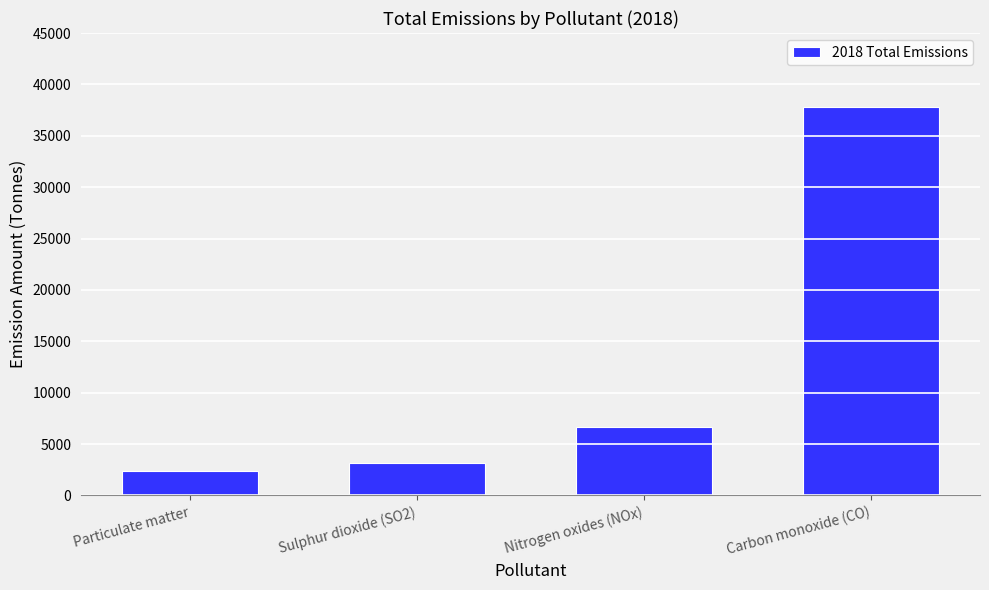

Reading left to right, transcribe all the data shown in this chart.

Particulate matter=2358.7	Sulphur dioxide (SO2)=3205.3	Nitrogen oxides (NOx)=6641.7	Carbon monoxide (CO)=37795.9